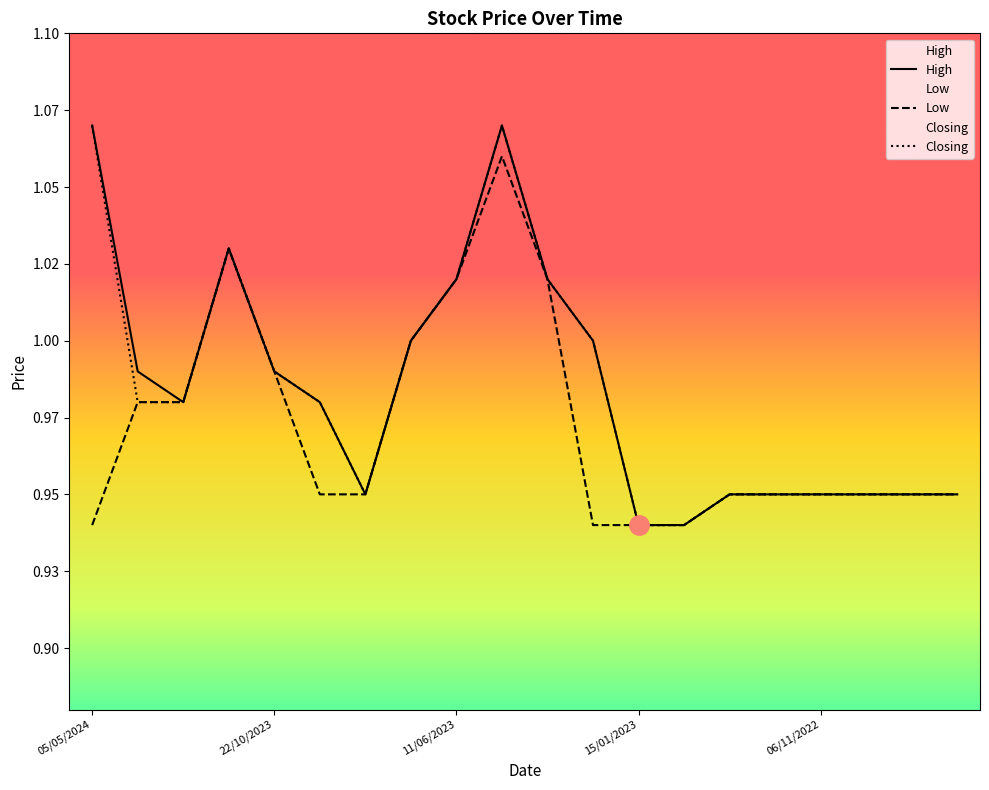

What is the average value of the High series?

1.0